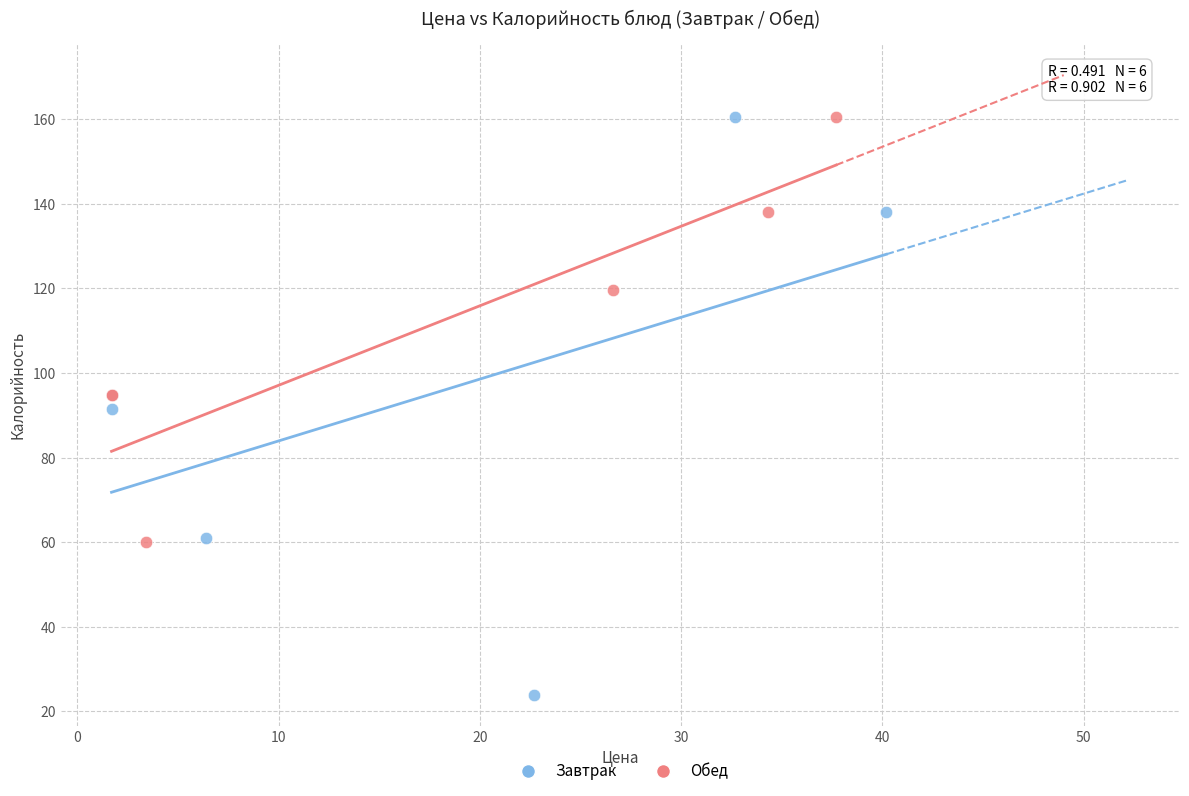

What are all the series names shown in the legend?

Завтрак, Обед